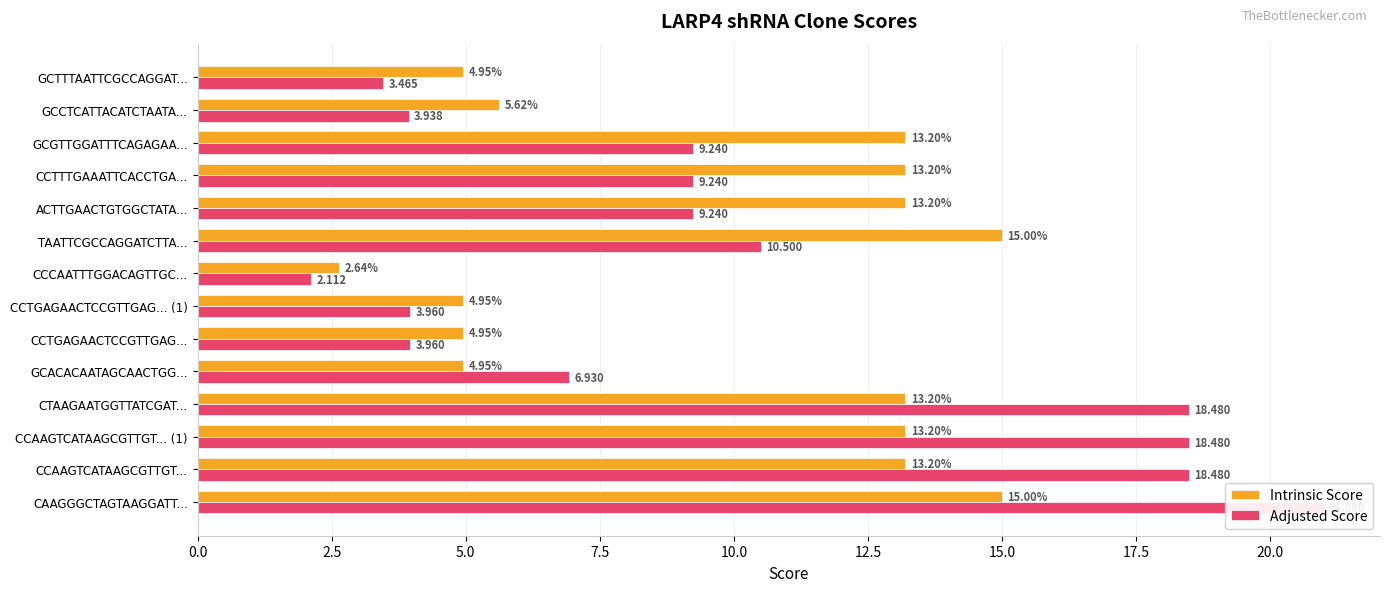

What are all the series names shown in the legend?

Intrinsic Score, Adjusted Score